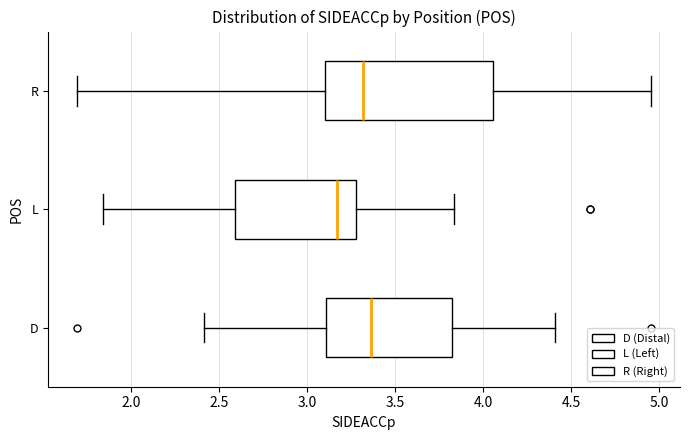

Reading bottom to top, read every box against the x-axis: the position of its median line, the range the box covers, and the ends of its whiskers. The values are not printed on the chart, so give them approximately, as read against the axis.

D: median 3.35, box 3.10 to 3.80, whiskers 2.40 to 4.40
L: median 3.15, box 2.60 to 3.30, whiskers 1.85 to 3.85
R: median 3.30, box 3.10 to 4.05, whiskers 1.70 to 4.95